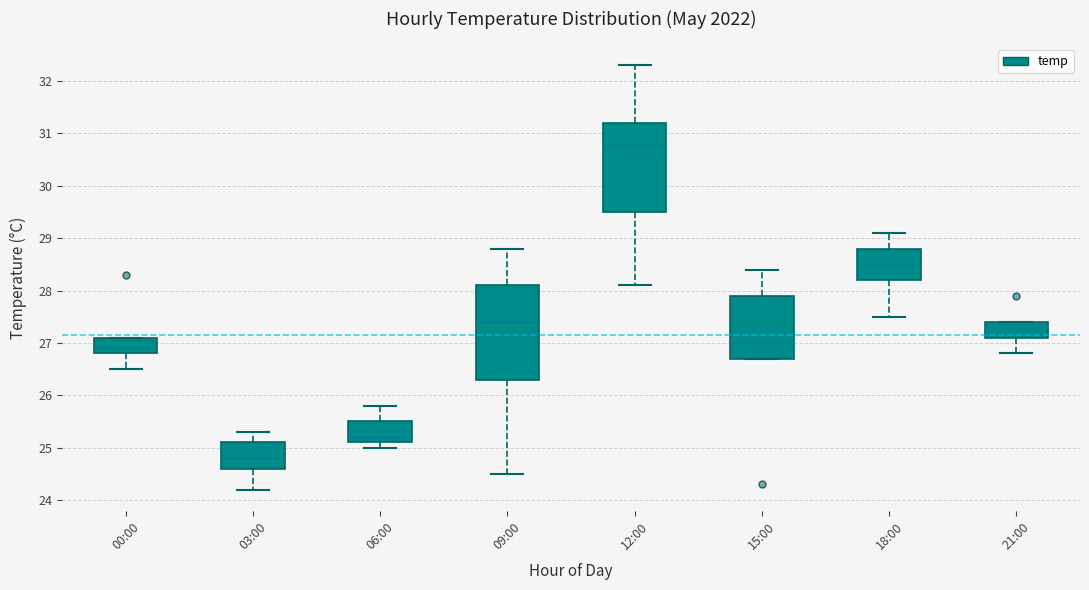

Which box has the lowest median line?

03:00